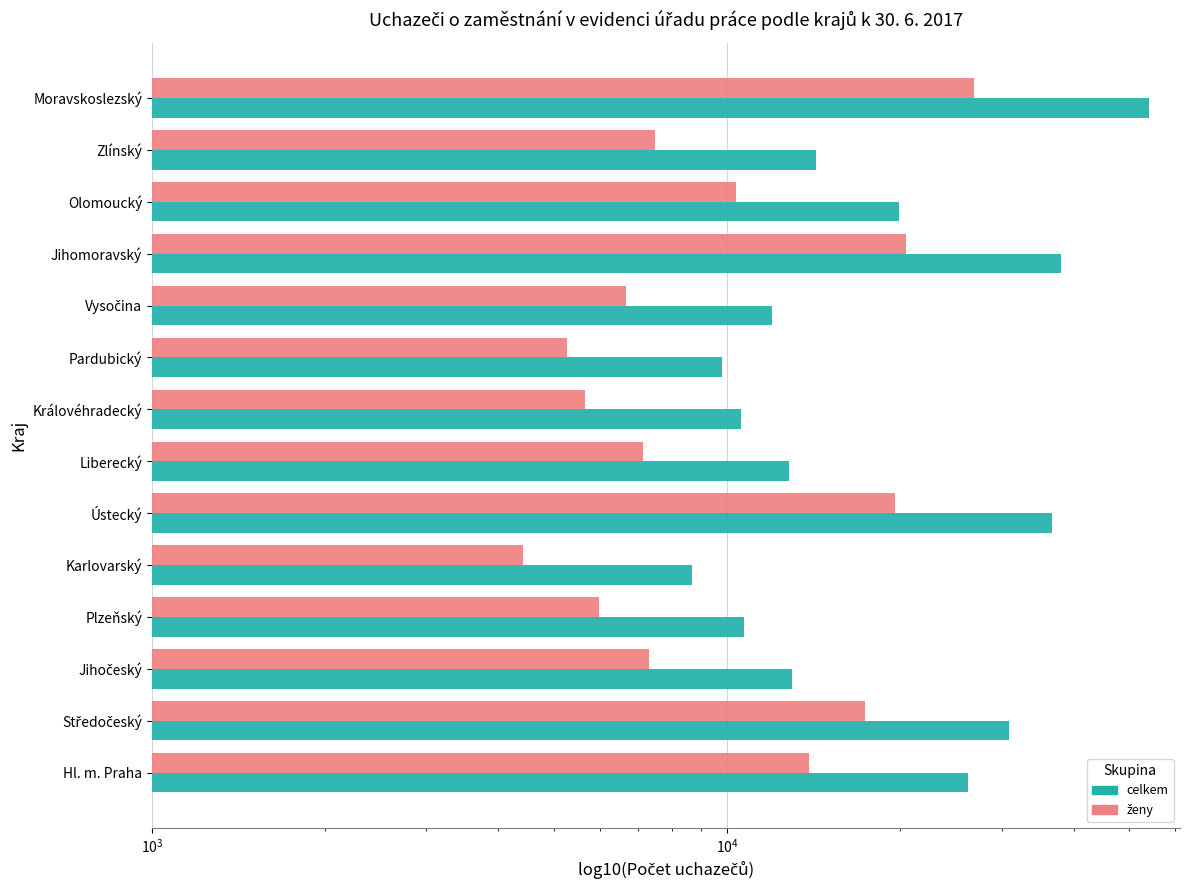

The celkem series shows 8472 at Hl. m. Praha. True or false?

False